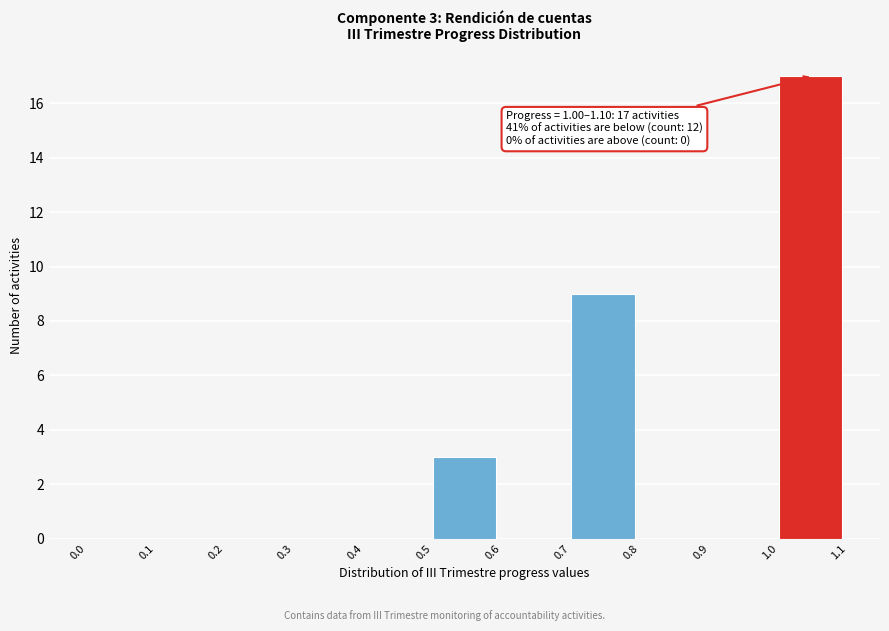

Over which range of the x-axis is the bar tallest?

1.0 to 1.1